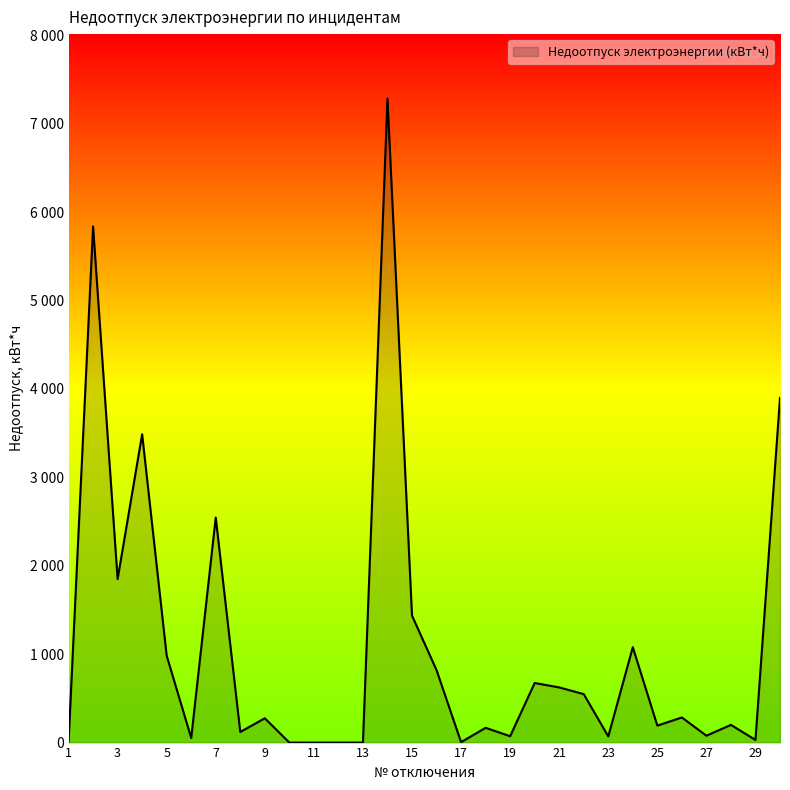

Does the chart display data point markers on the line(s)?

No